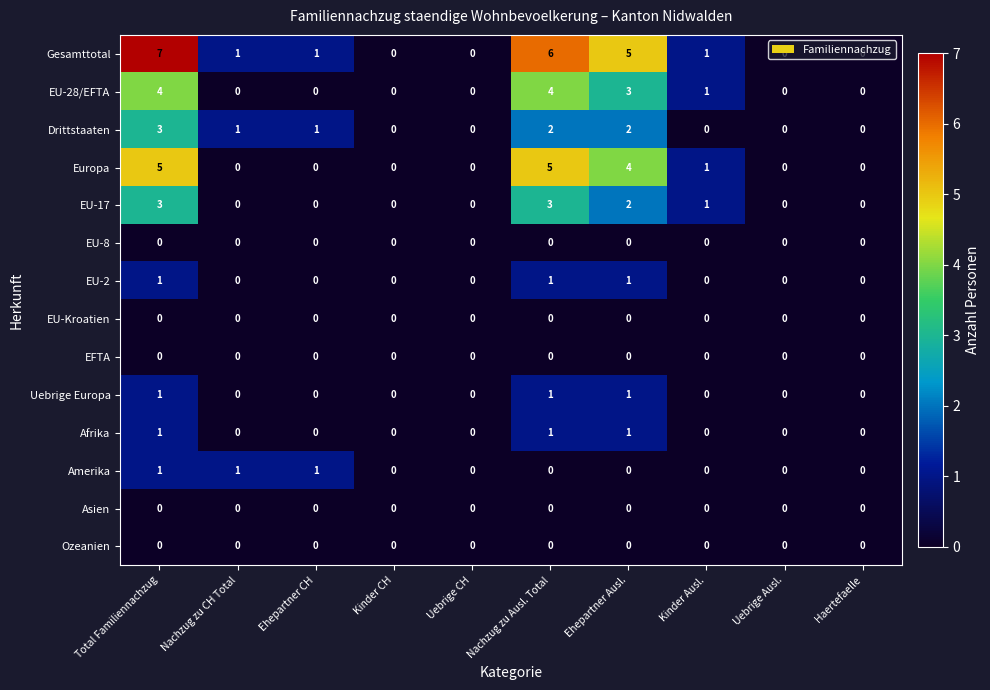

What is the difference between the highest and lowest values at Nachzug zu CH Total?

1